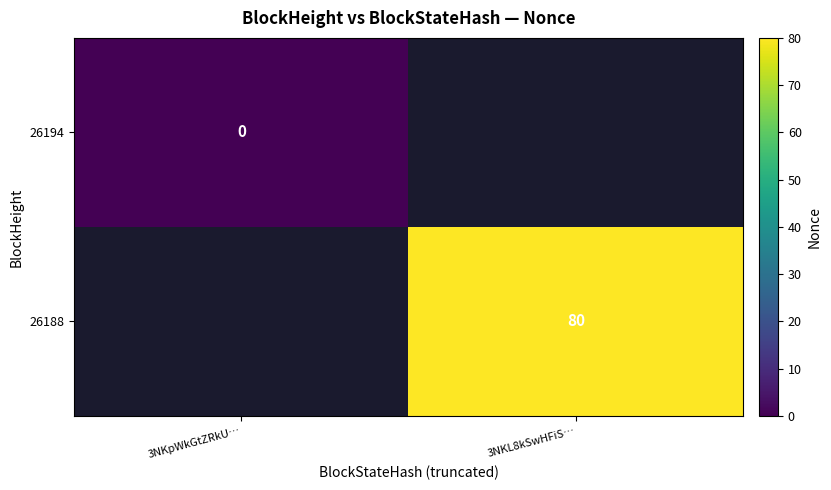

At how many categories does at least one series exceed 58?

1